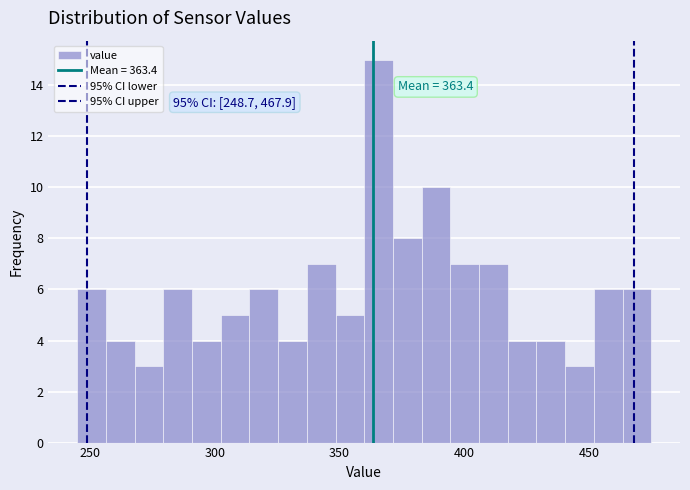

Read against the x-axis, roughly where is the centre of the tallest bar?

365